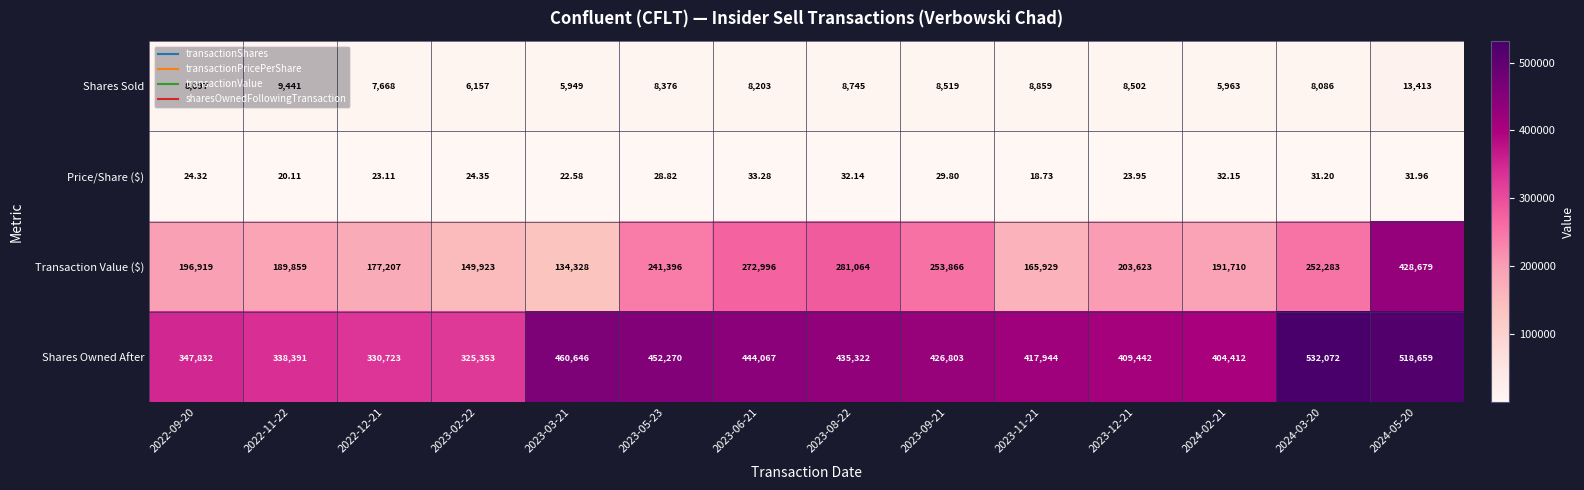

Which series changed the most between 2023-09-21 and 2024-03-20?

Shares Owned After